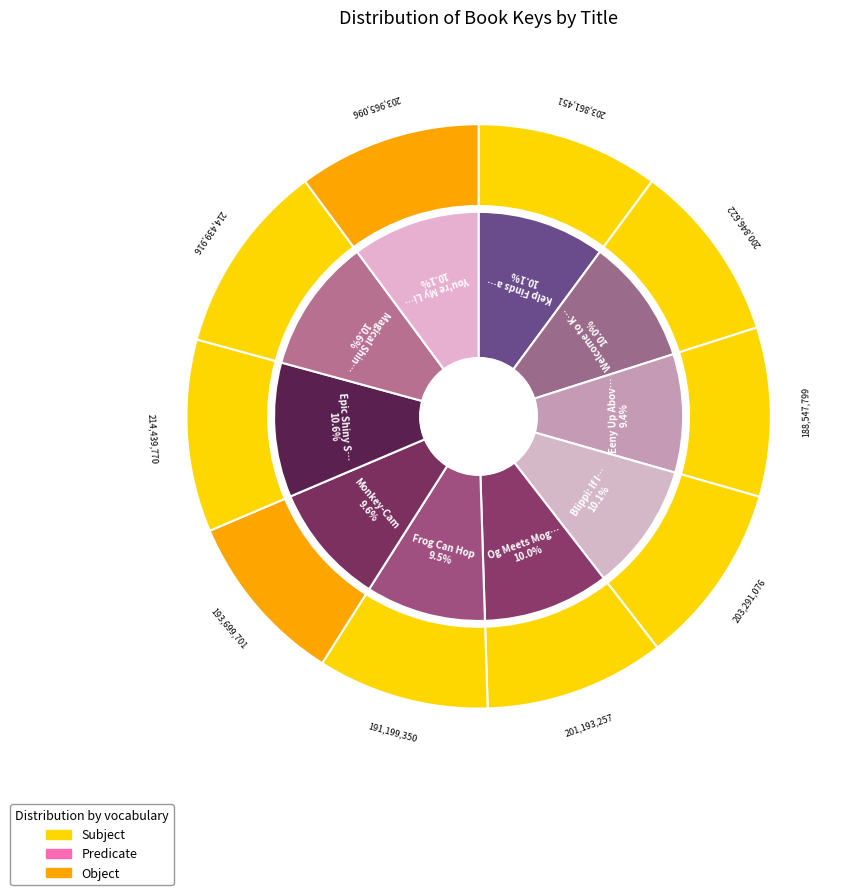

Does Welcome to Kelp's World account for over 50% of the chart?

No